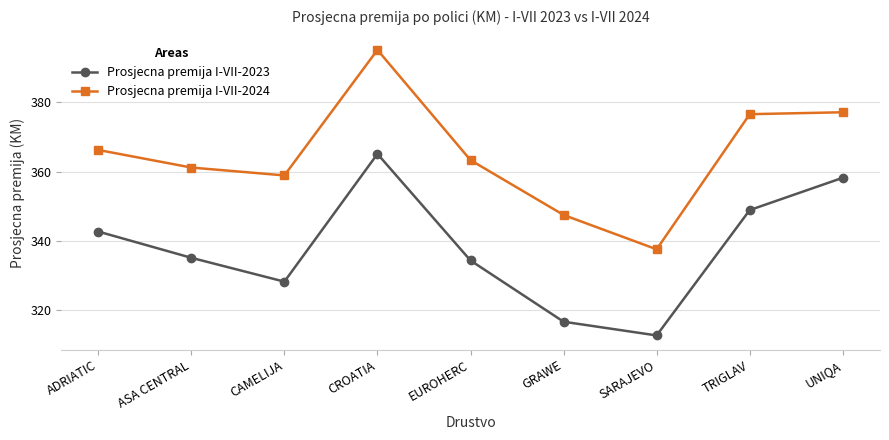

At which category does Prosjecna premija I-VII-2023 reach its first local valley?

CAMELIJA